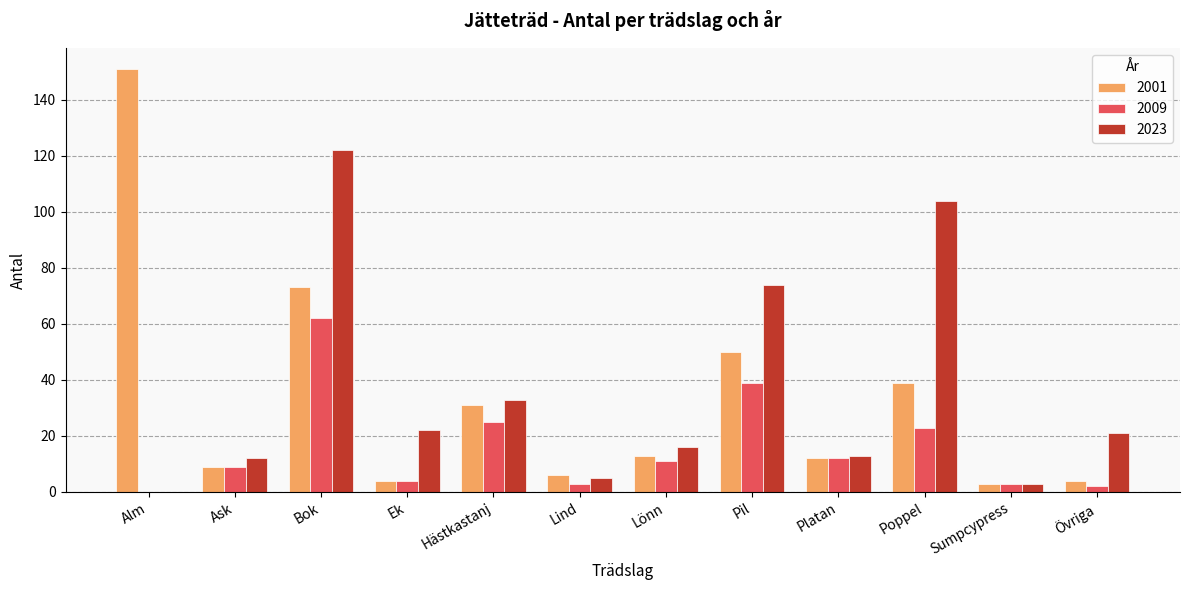

What is the approximate value of 2009 at Platan, to the nearest 5?

10